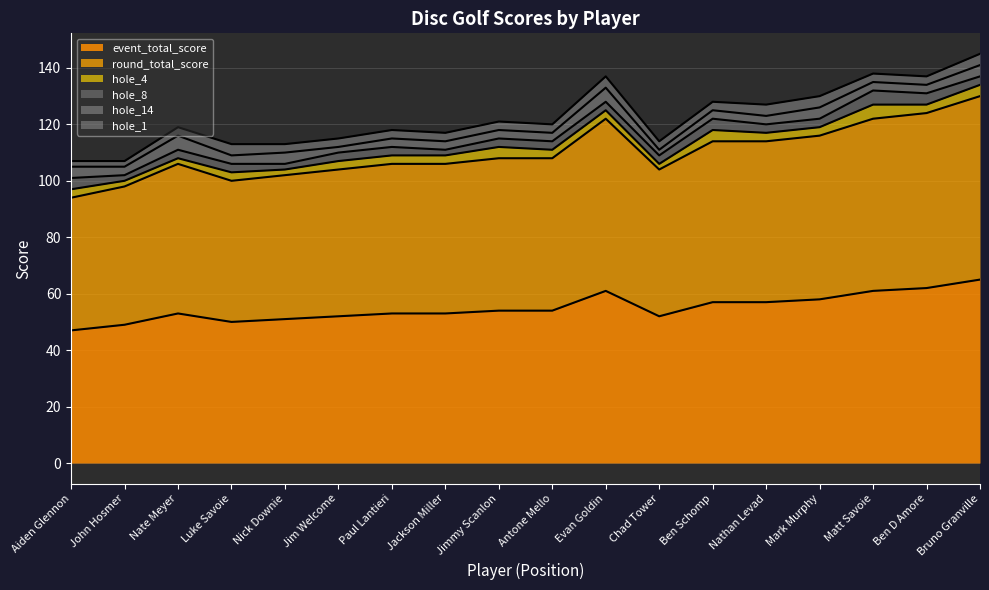

Which label corresponds to the smallest value in the chart?

2